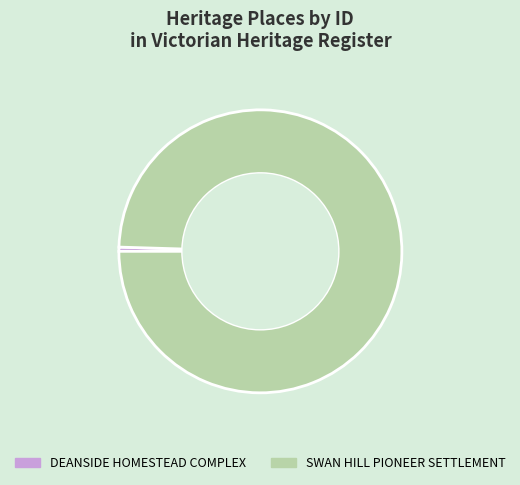

Is SWAN HILL PIONEER SETTLEMENT the majority of the pie?

Yes